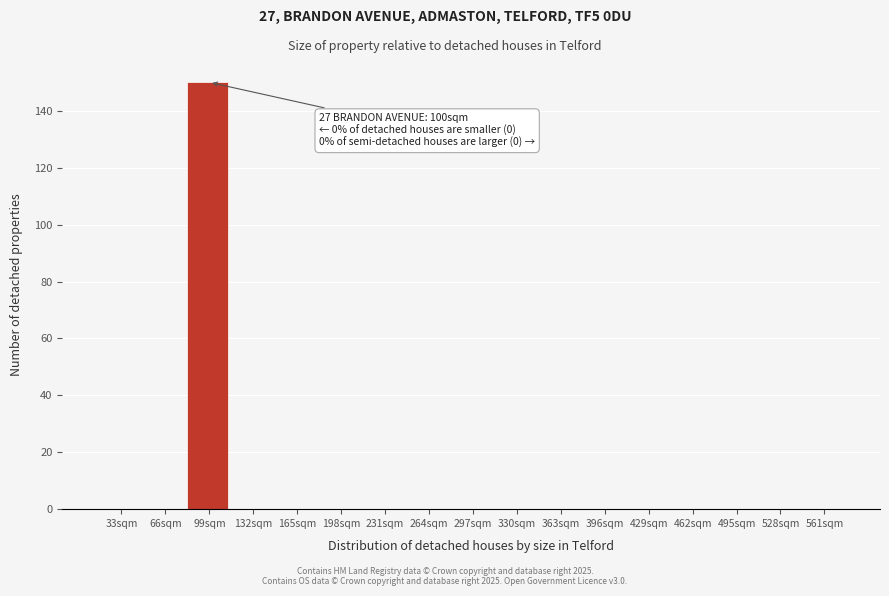

Reading right to left, extract all data points from this chart.

561sqm=0	528sqm=0	495sqm=0	462sqm=0	429sqm=0	396sqm=0	363sqm=0	330sqm=0	297sqm=0	264sqm=0	231sqm=0	198sqm=0	165sqm=0	132sqm=0	99sqm=150	66sqm=0	33sqm=0